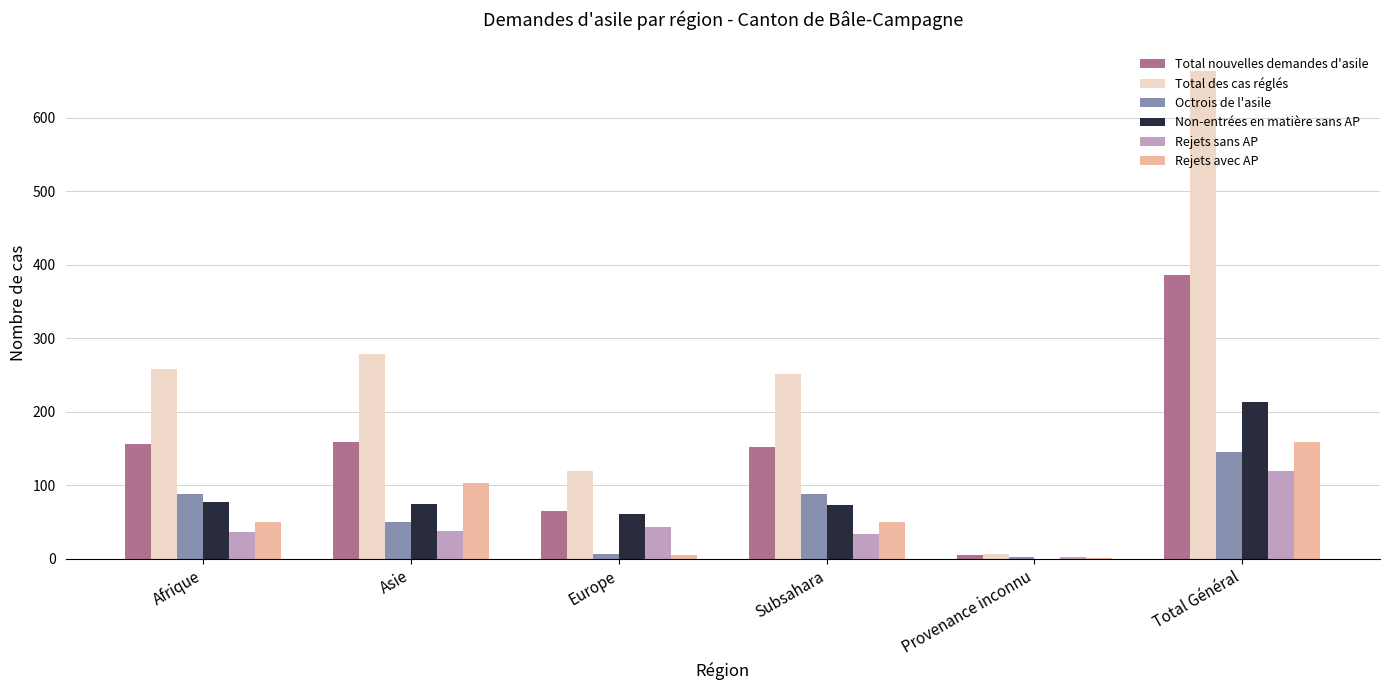

How many positive values does the Non-entrées en matière sans AP series have?

5